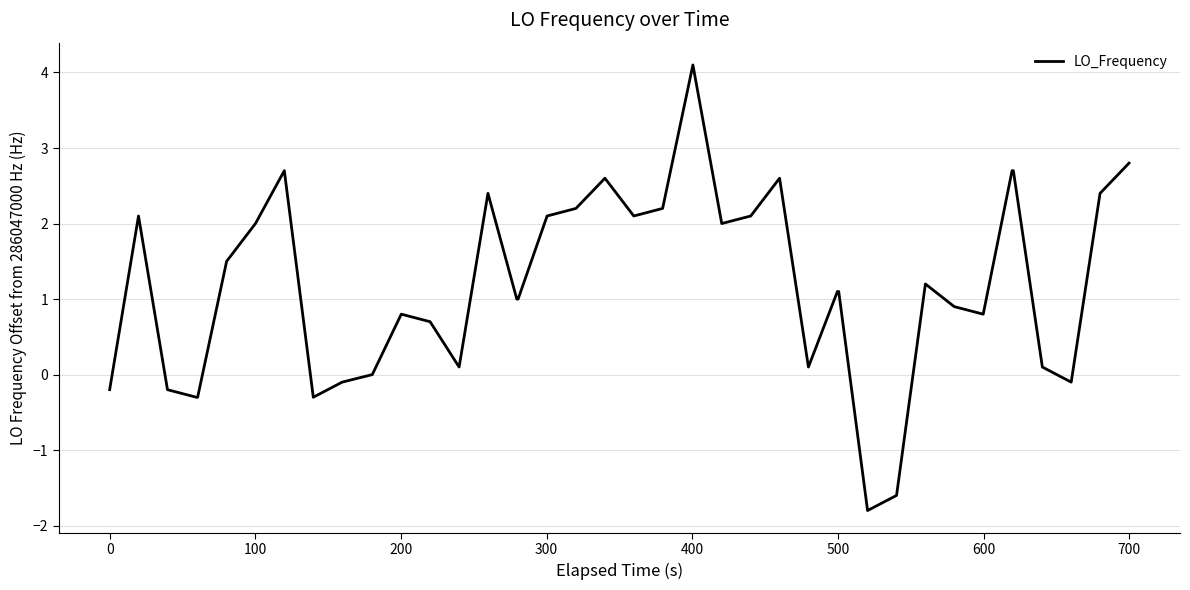

Reading left to right, extract all data points from this chart.

-0.2	2.1	-0.2	-0.3	-0.3	1.5	2.0	2.7	-0.3	-0.1	0.0	0.8	0.7	0.1	2.4	1.0	1.0	2.1	2.2	2.6	2.1	2.2	4.1	2.0	2.1	2.6	0.1	1.1	1.1	-1.8	-1.6	1.2	0.9	0.8	2.7	2.7	0.1	-0.1	2.4	2.8